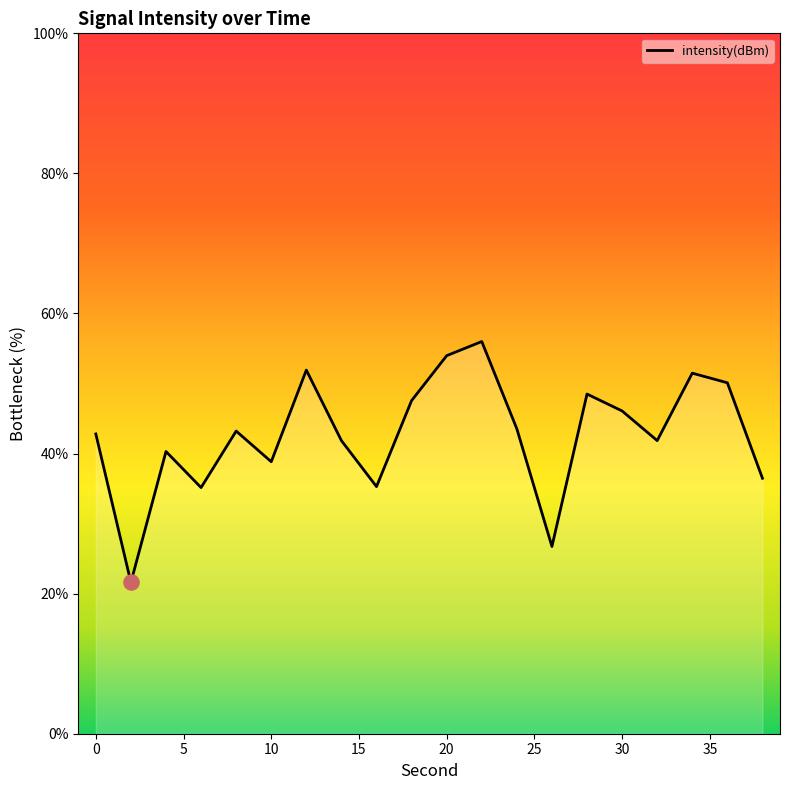

What is the minimum value shown in the chart?

21.6